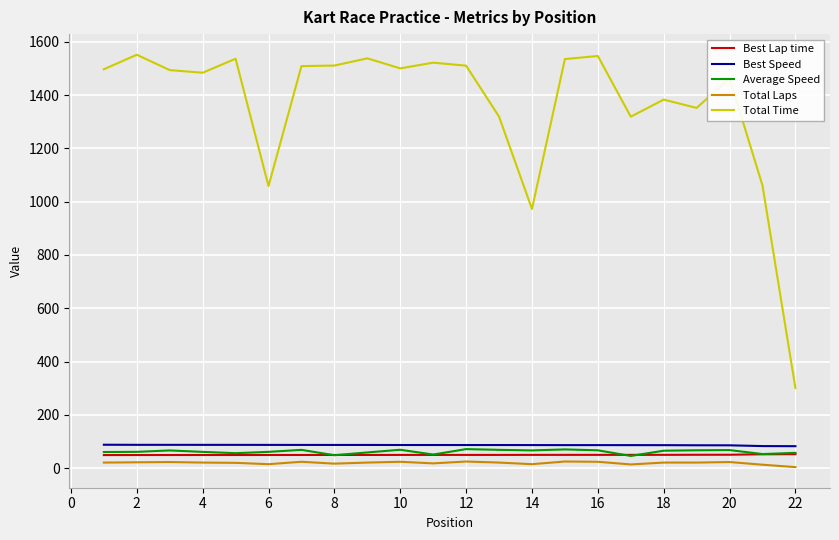

What is the difference between the second highest and second lowest values in the Total Time series?

574.2